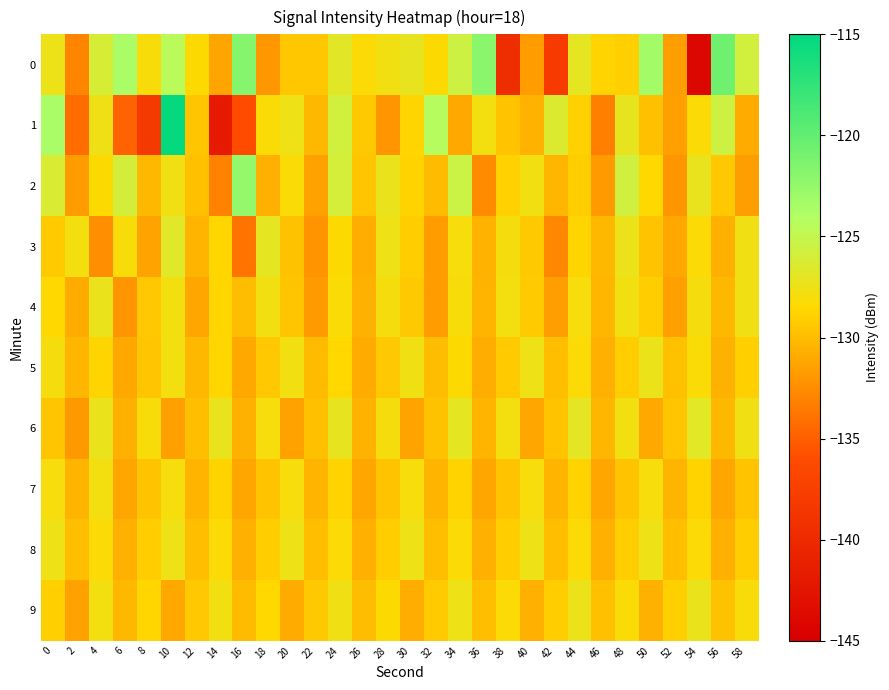

How many data points does each series have?

30